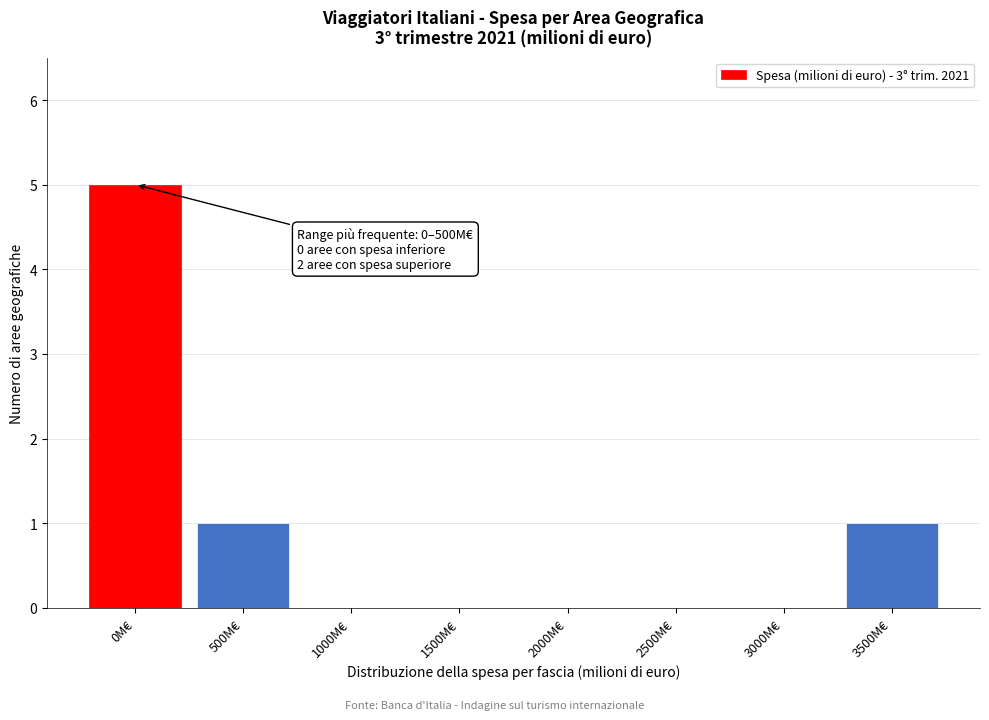

Reading left to right, extract all data points from this chart.

0M€=5	500M€=1	1000M€=0	1500M€=0	2000M€=0	2500M€=0	3000M€=0	3500M€=1